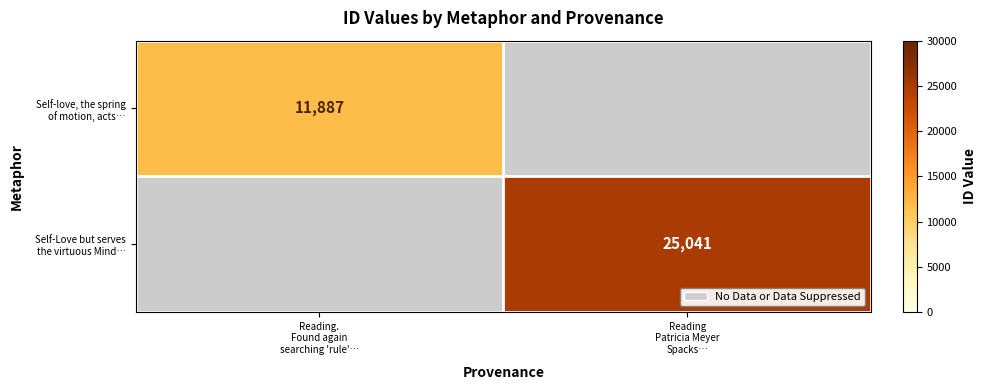

At which label does Self-love, the spring of motion, acts… reach its minimum?

Reading. Found again searching 'rule'…